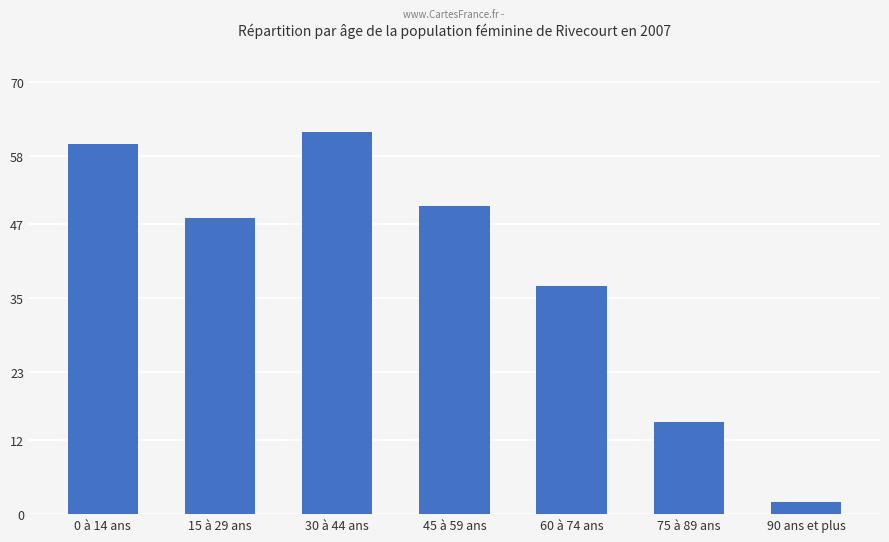

Reading right to left, extract all data points from this chart.

90 ans et plus=2	75 à 89 ans=15	60 à 74 ans=37	45 à 59 ans=50	30 à 44 ans=62	15 à 29 ans=48	0 à 14 ans=60